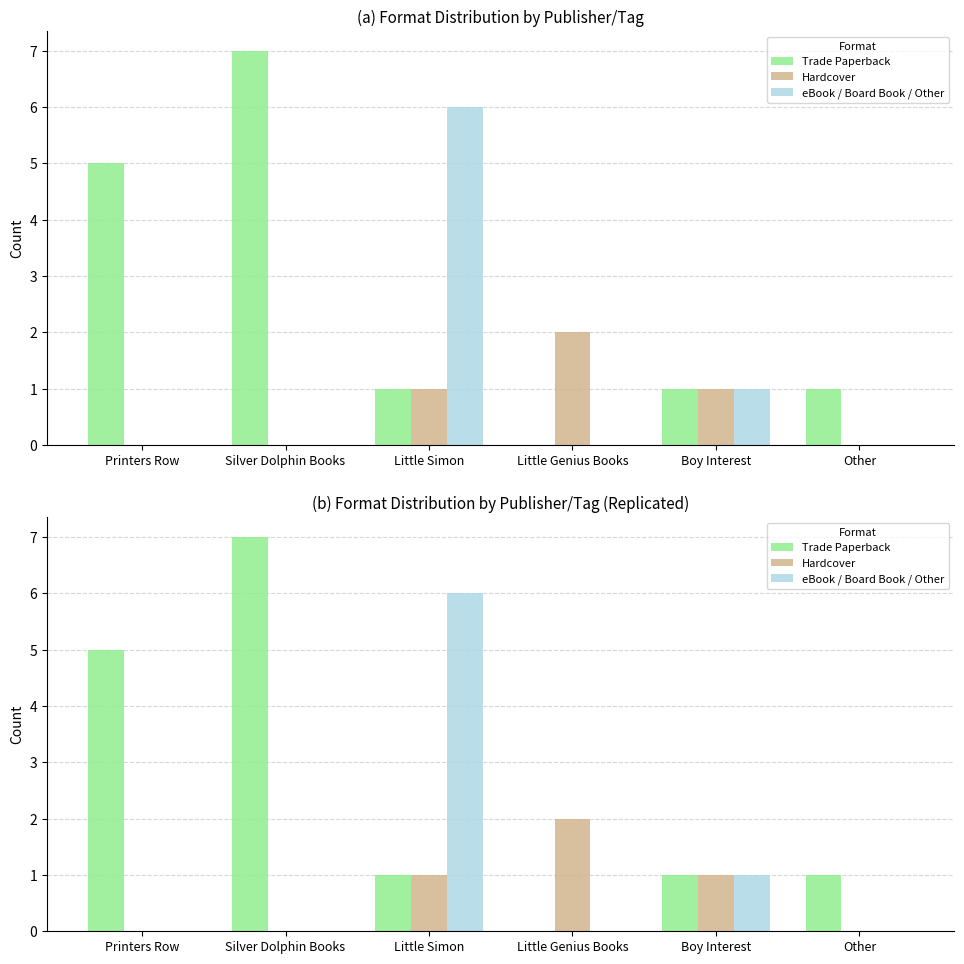

Rank the series by their maximum value, from lowest to highest.

Hardcover, eBook / Board Book / Other, Trade Paperback